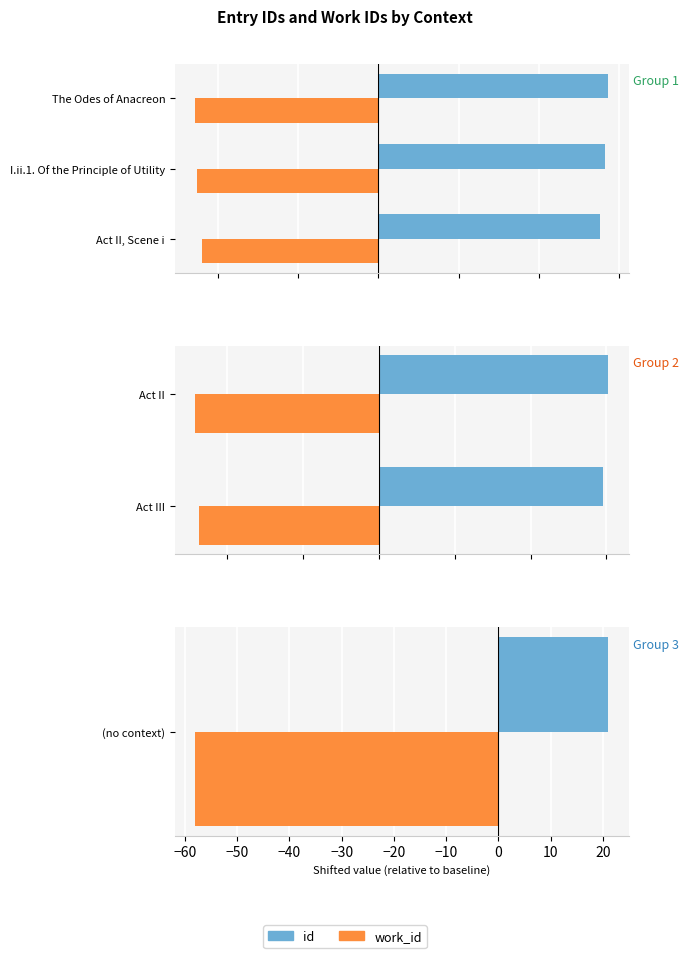

List the series in order of their overall mean, lowest first.

work_id, id